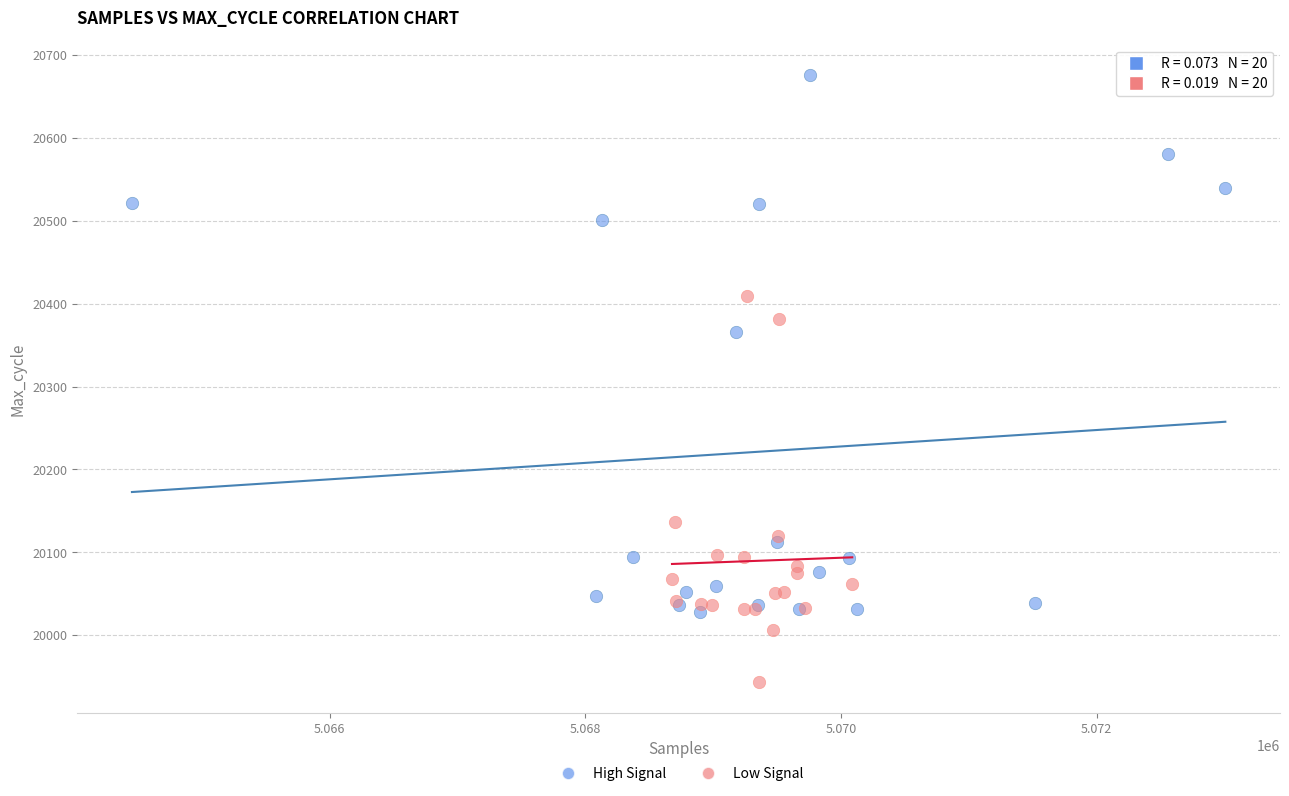

Which series reaches the maximum Y coordinate?

High Signal